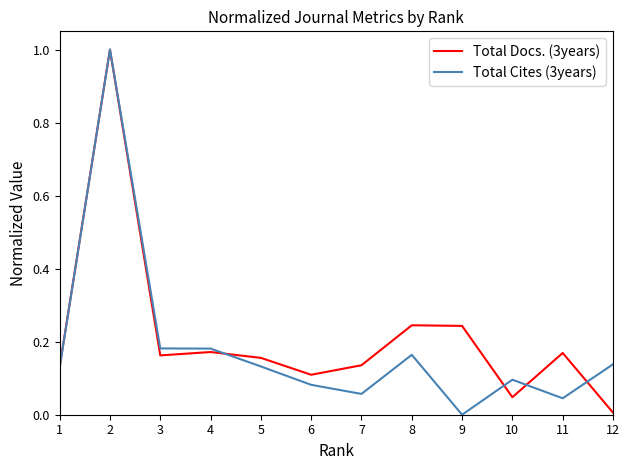

Rank the series at 9 from highest to lowest value.

Total Docs. (3years), Total Cites (3years)